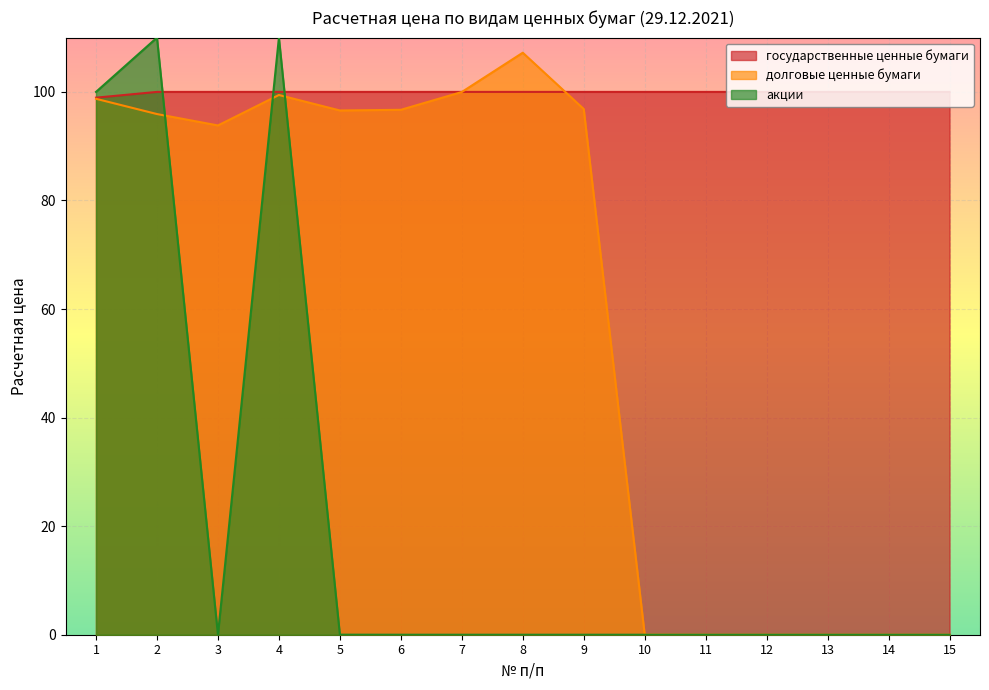

Is the value of долговые ценные бумаги at 6 greater than the value of государственные ценные бумаги at 6?

No